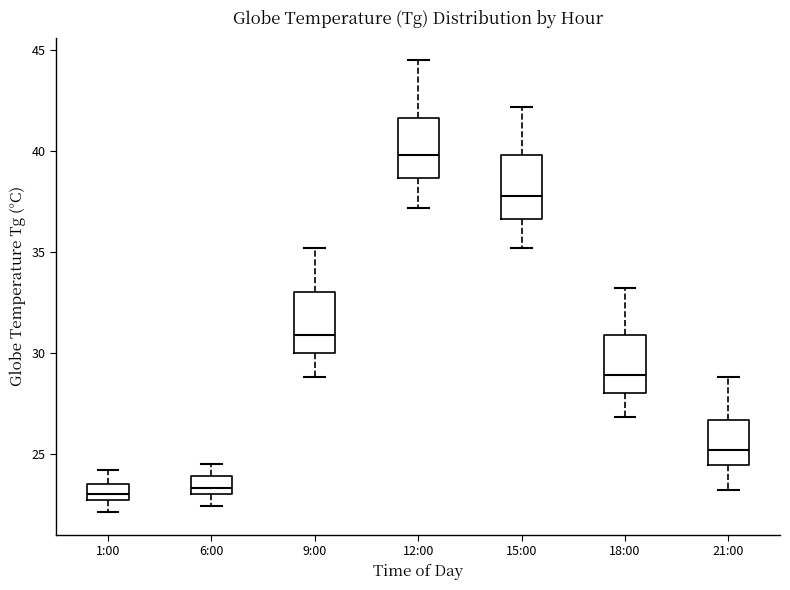

Reading left to right, read every box against the y-axis: the position of its median line, the range the box covers, and the ends of its whiskers. The values are not printed on the chart, so give them approximately, as read against the axis.

1:00: median 23.0, box 22.5 to 23.5, whiskers 22.0 to 24.0
6:00: median 23.5, box 23.0 to 24.0, whiskers 22.5 to 24.5
9:00: median 31.0, box 30.0 to 33.0, whiskers 29.0 to 35.0
12:00: median 40.0, box 38.5 to 41.5, whiskers 37.0 to 44.5
15:00: median 38.0, box 36.5 to 40.0, whiskers 35.0 to 42.0
18:00: median 29.0, box 28.0 to 31.0, whiskers 27.0 to 33.0
21:00: median 25.0, box 24.5 to 26.5, whiskers 23.0 to 29.0